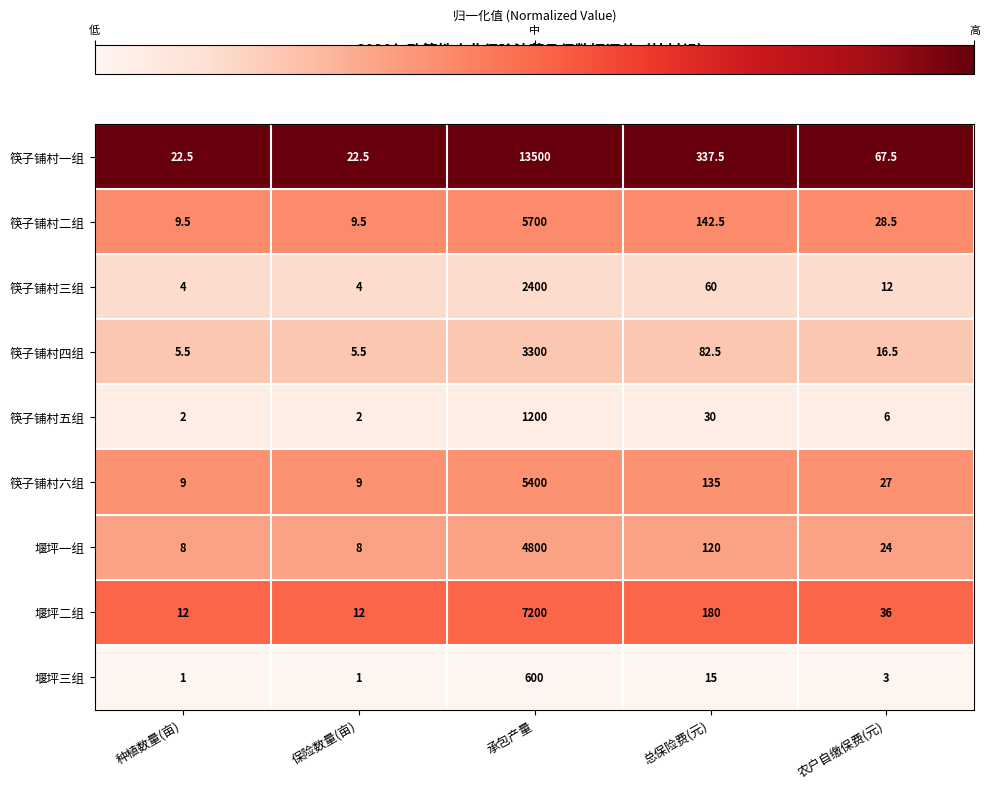

What is the total value across all series at 保险数量(亩)?

73.5